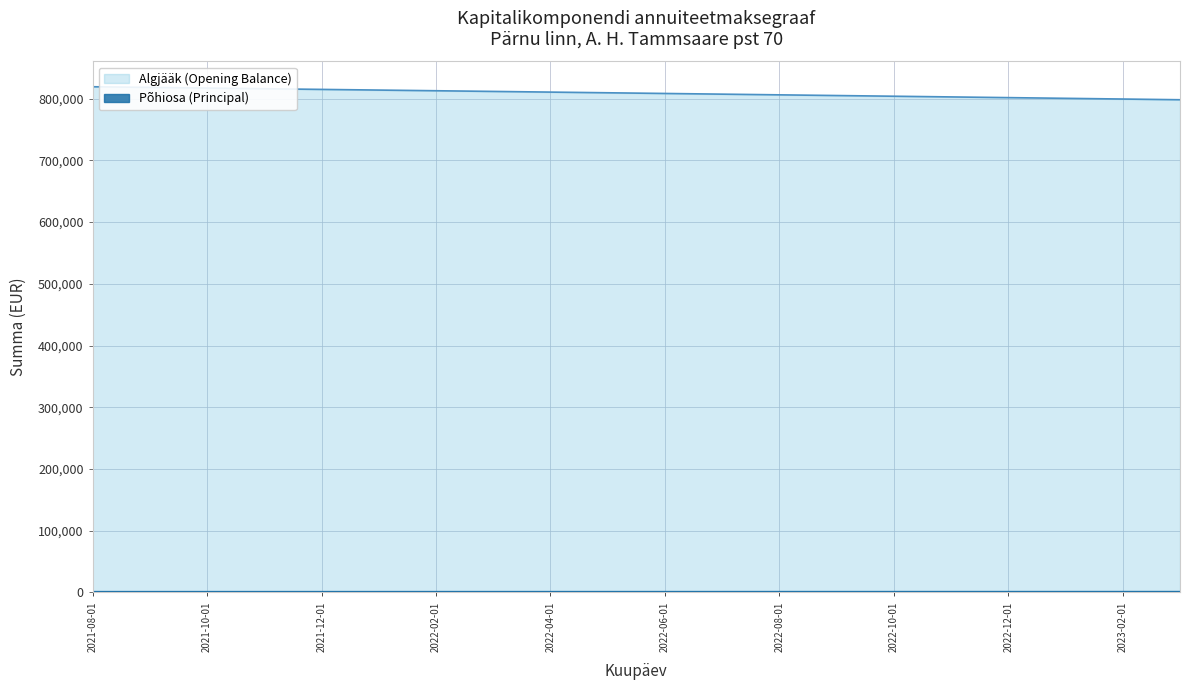

How many values in the Algjääk (Opening Balance) series are below 809587?

10